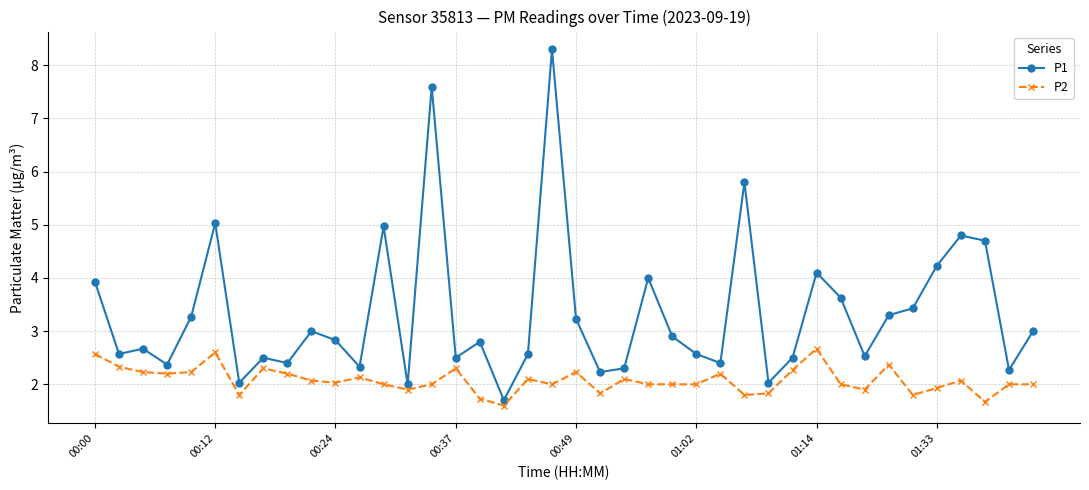

What is the difference between the maximum and minimum values in the P1 series?

6.6